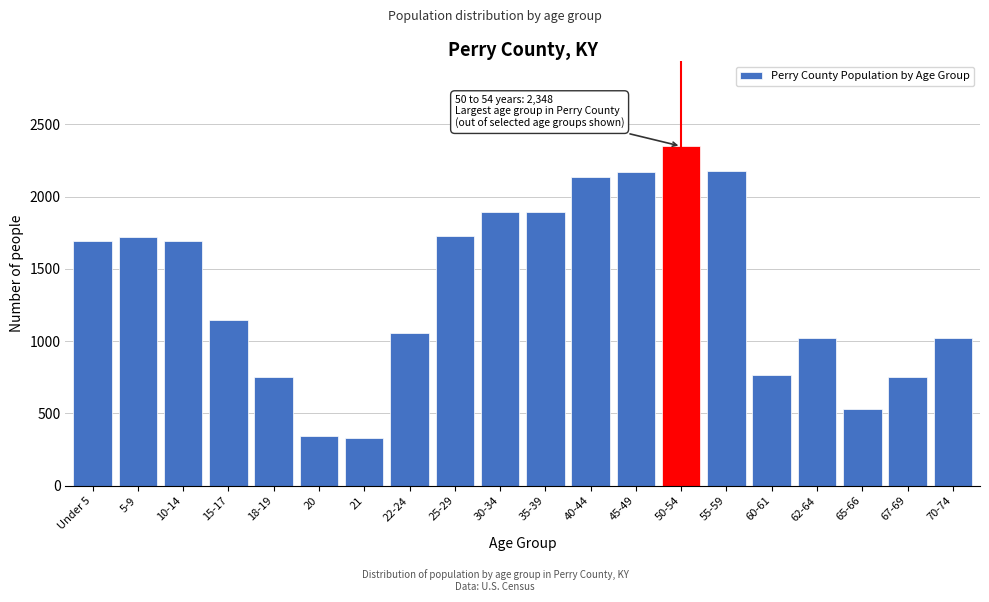

Between Under 5 and 22-24, which is larger?

Under 5